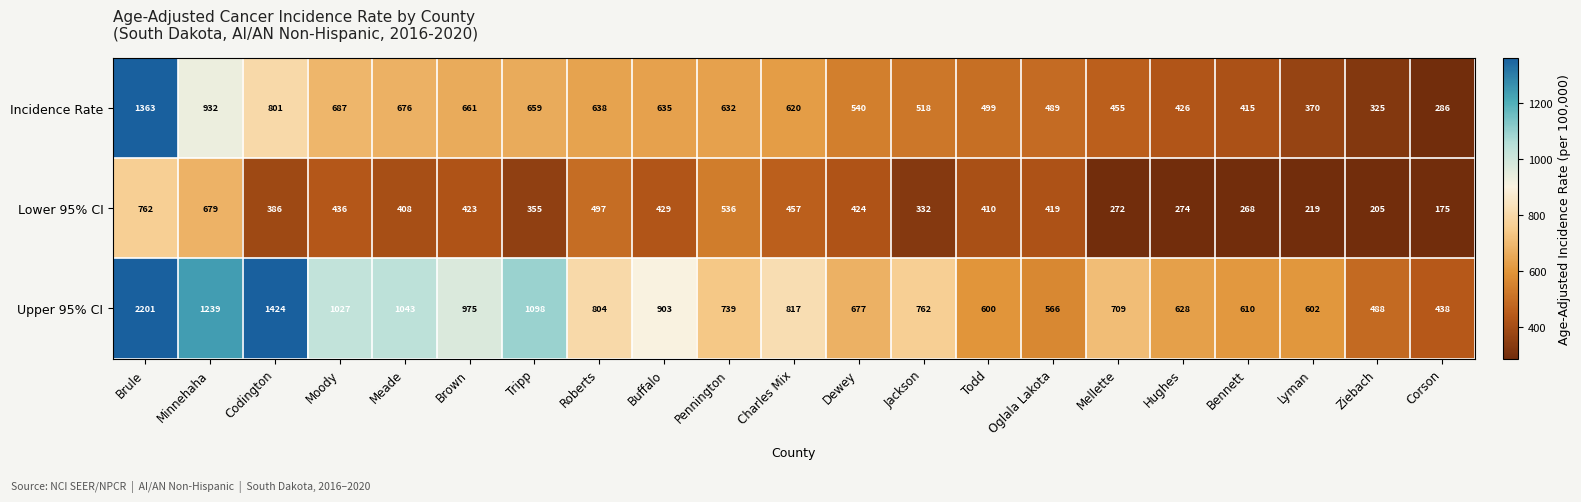

Between Charles Mix and Ziebach, which series saw the biggest shift?

Upper 95% CI